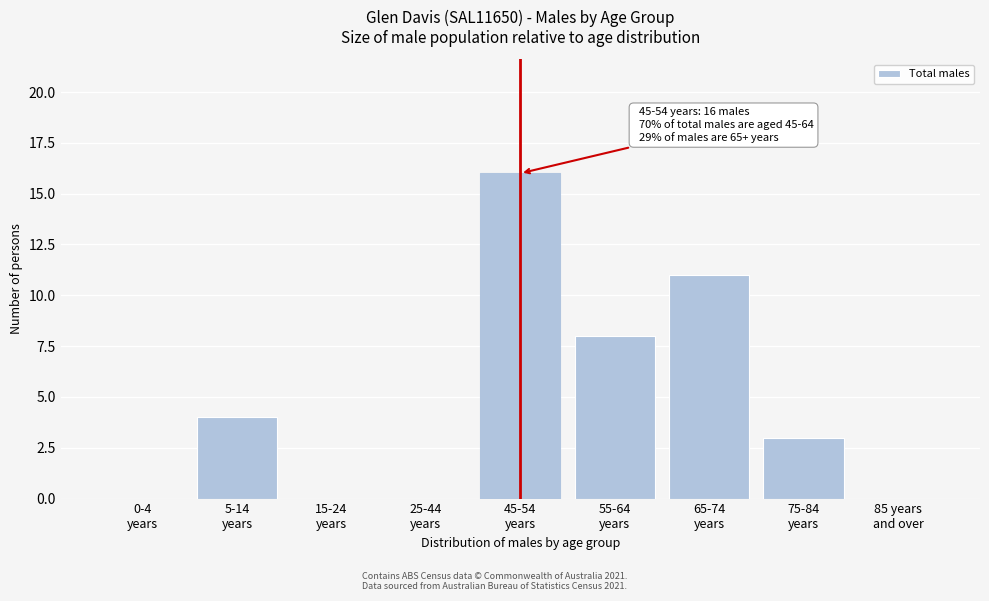

What is the sum of all values?

42